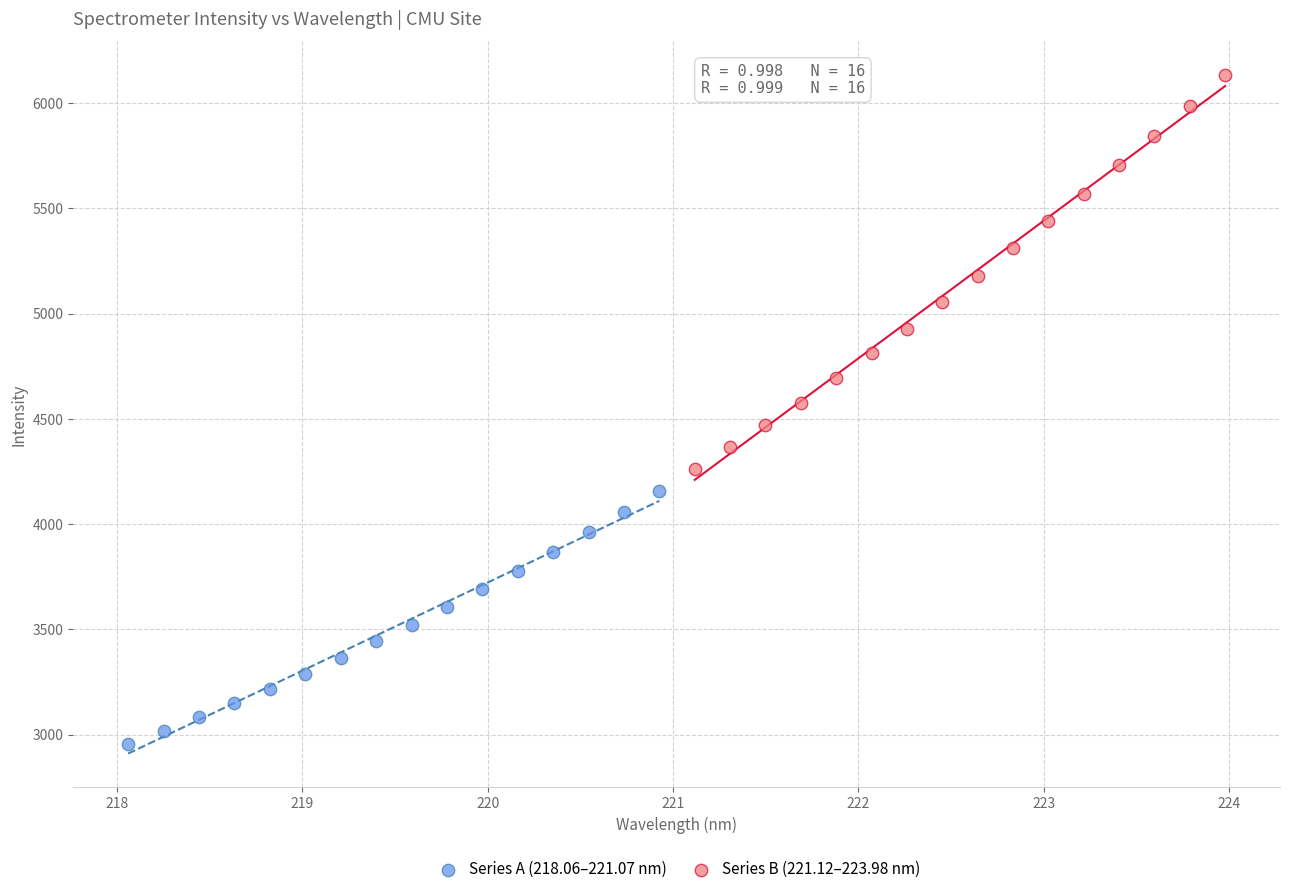

Which series reaches the minimum Y coordinate?

Series A (218.06–221.07 nm)